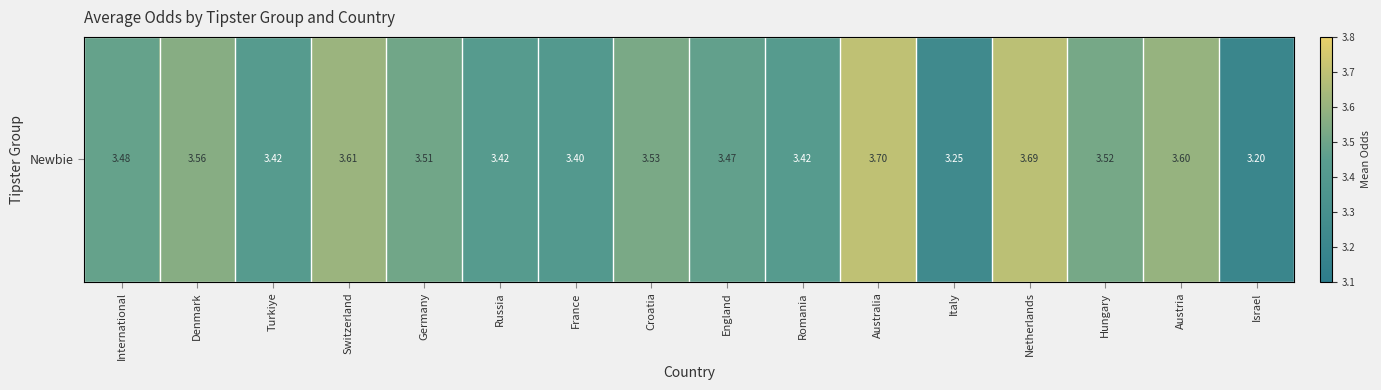

What is the greatest value displayed?

3.7